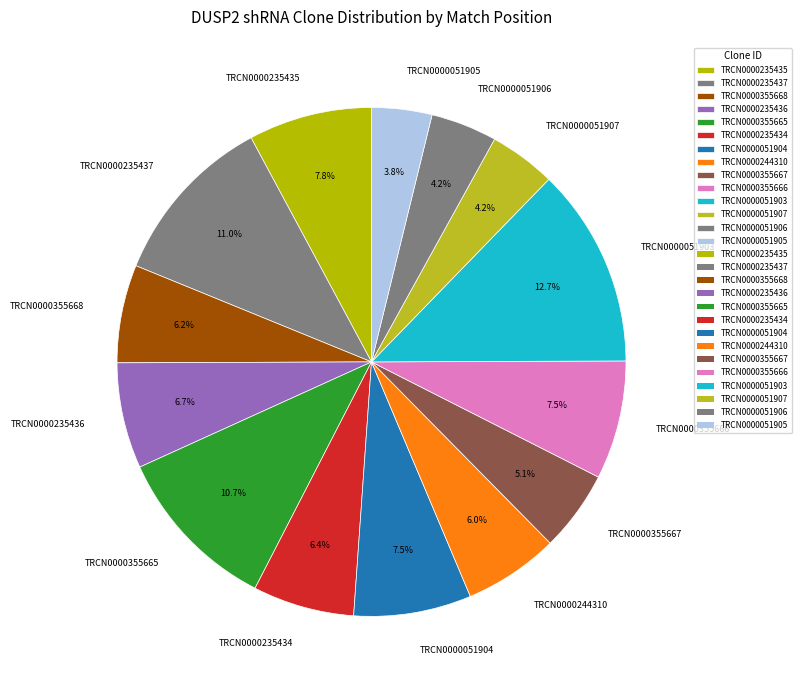

Count the number of slices in the pie.

14